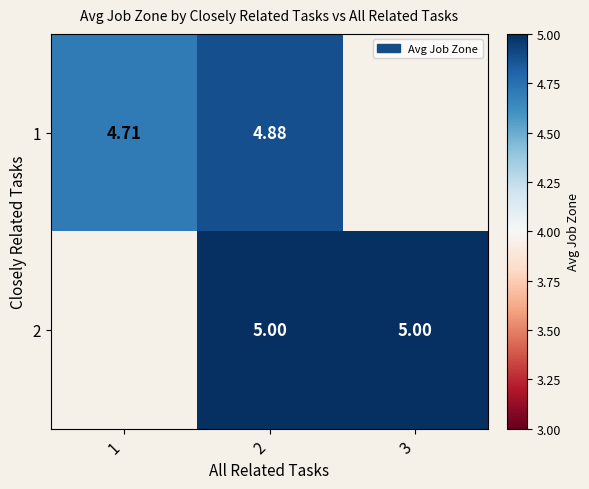

Is the value of 2 at 2 greater than the value of 1 at 1?

Yes